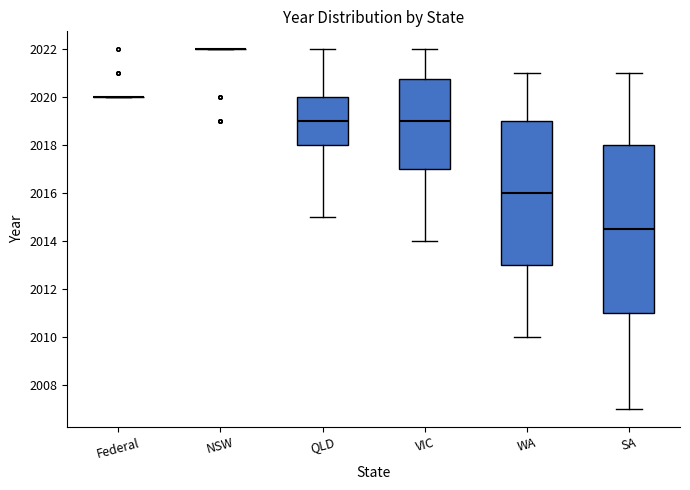

Where does the median line of the box for SA sit on the y-axis? The values are not printed on the chart, so give them approximately, as read against the axis.

2014.6